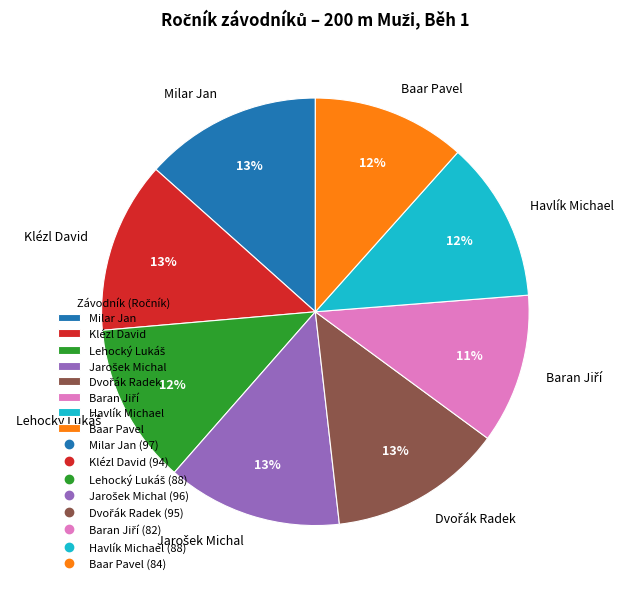

How many segments does this pie chart have?

8